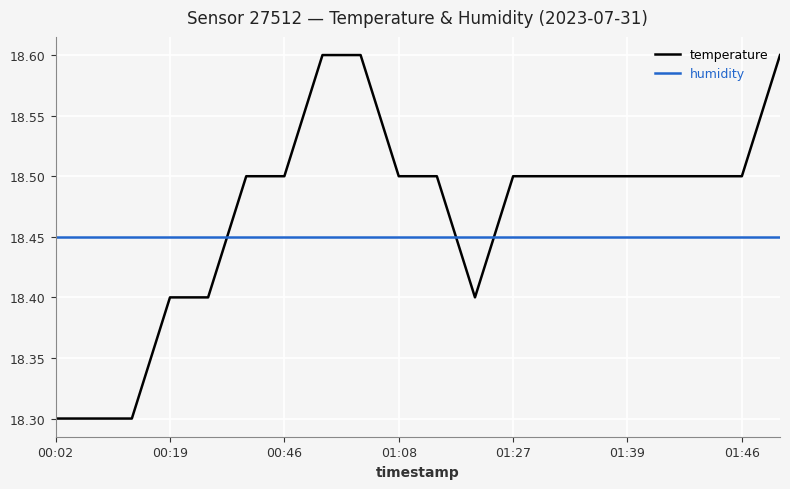

Rank the series by their maximum value, from highest to lowest.

temperature, humidity